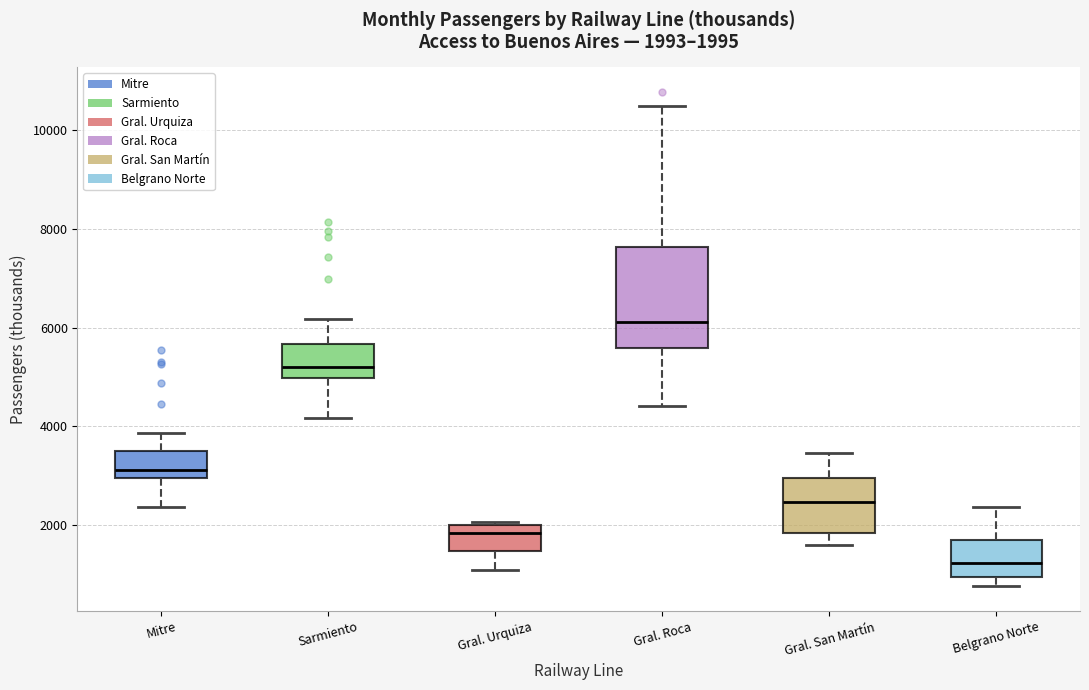

Which box has the lowest median line?

Belgrano Norte